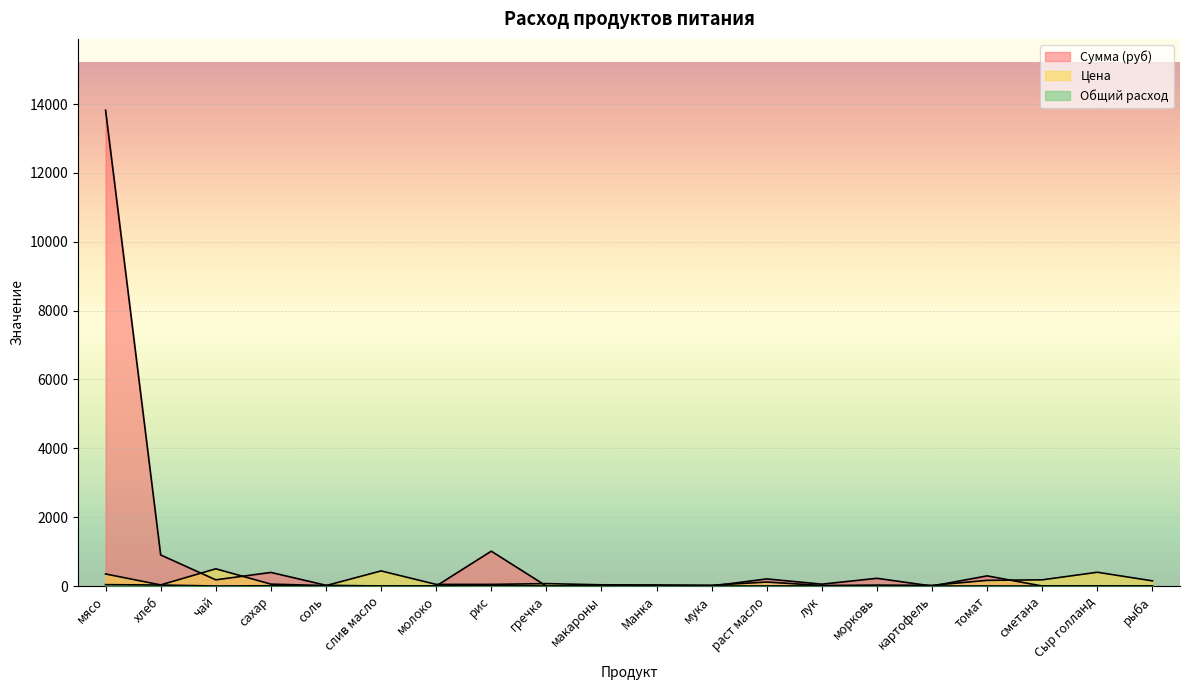

At which label does Сумма (руб) first exceed 21?

мясо